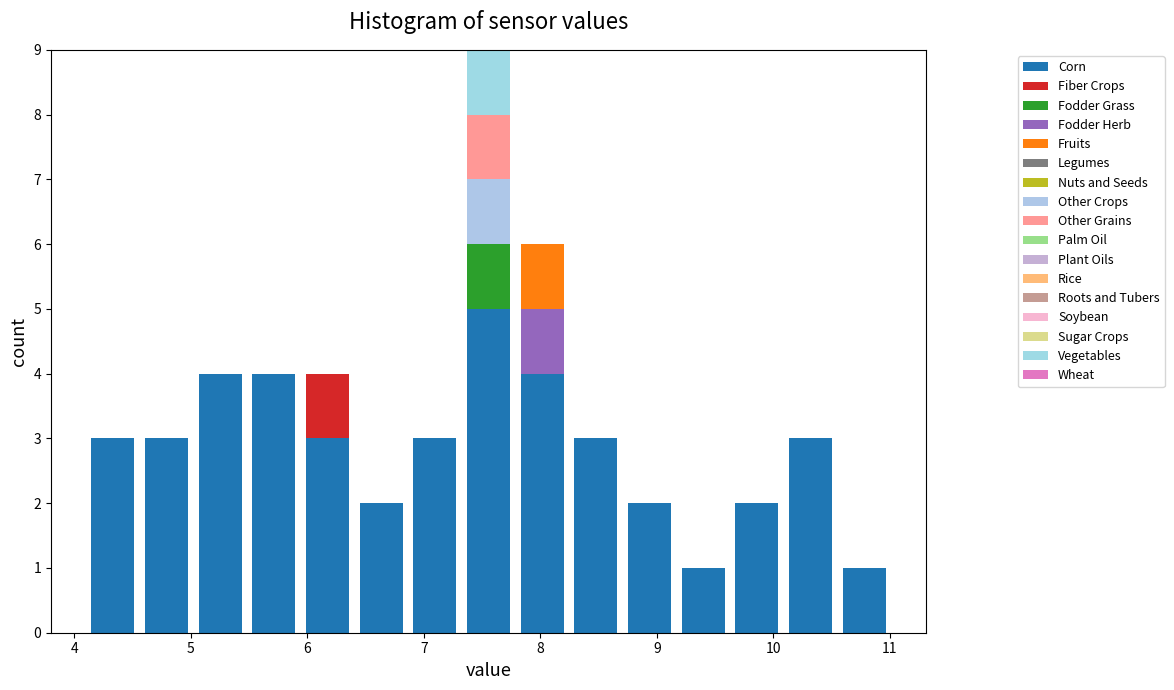

Which range on the x-axis has the tallest stacked bar (by total height)?

7.3 to 7.8